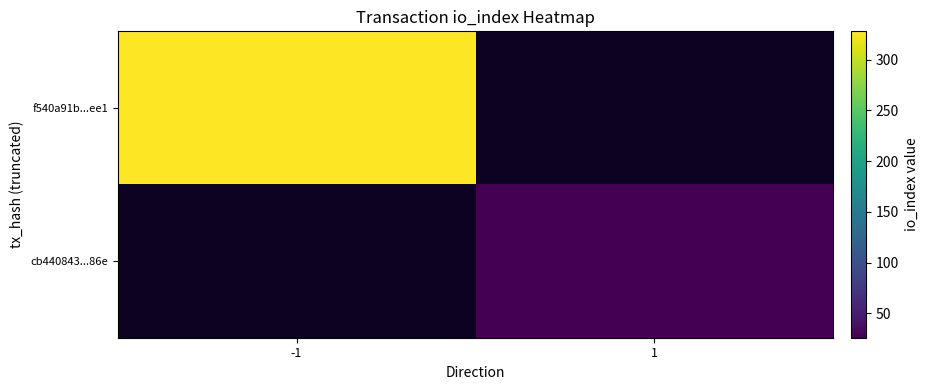

Count the number of data series in this chart.

2